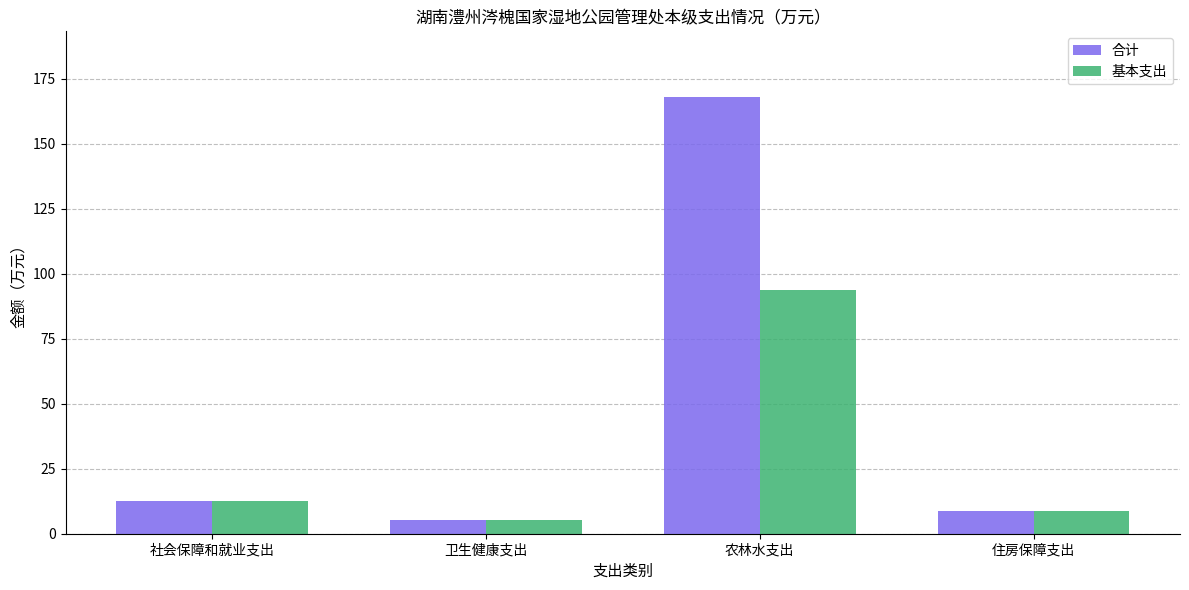

What is the sum of all 基本支出 values?

119.9